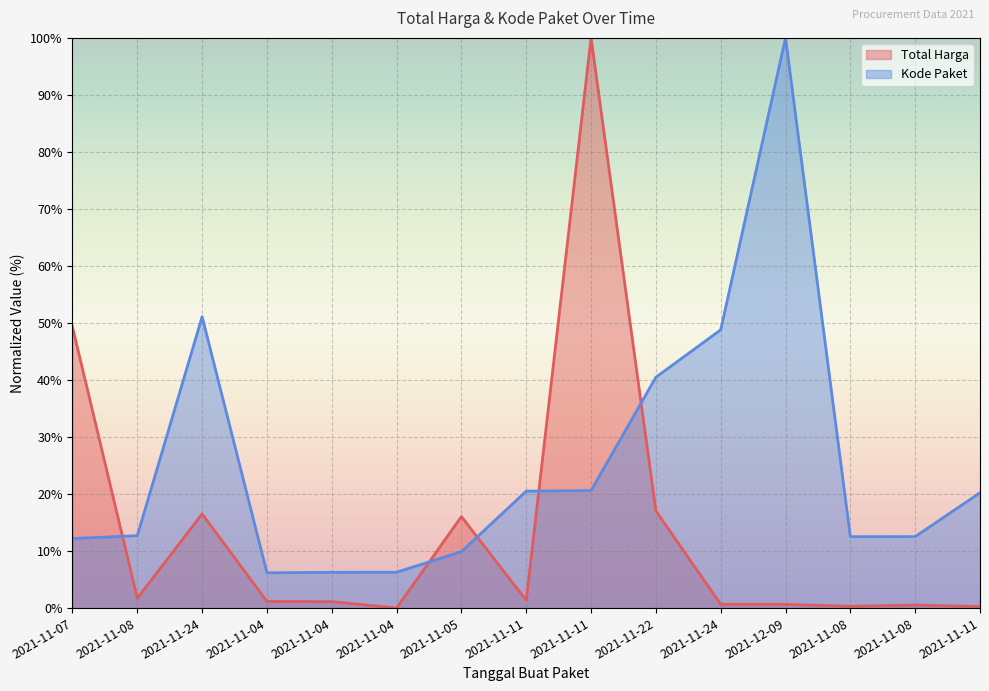

Reading left to right, extract all data points from this chart.

Total Harga: 49.3	1.7	16.5	1.2	1.1	0.0	16.0	1.4	100.0	17.0	0.7	0.7	0.3	0.5	0.3
Kode Paket: 12.2	12.7	51.1	6.2	6.3	6.3	9.9	20.5	20.6	40.5	48.8	100.0	12.5	12.5	20.2